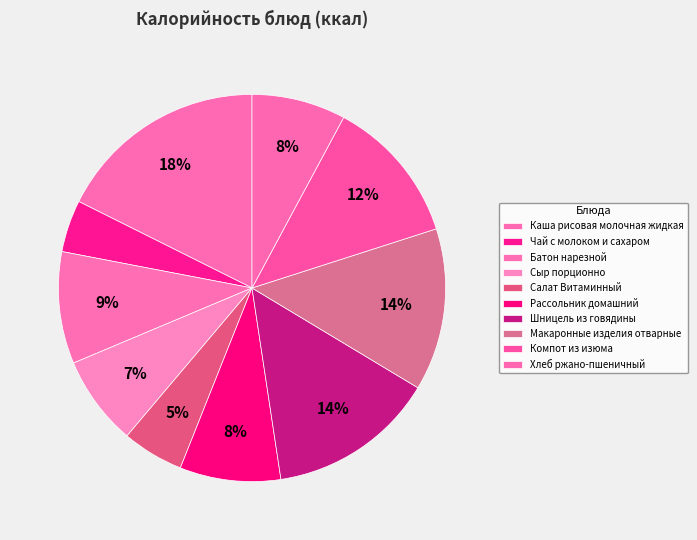

What percentage is the Салат Витаминный slice, to the nearest percent?

5%